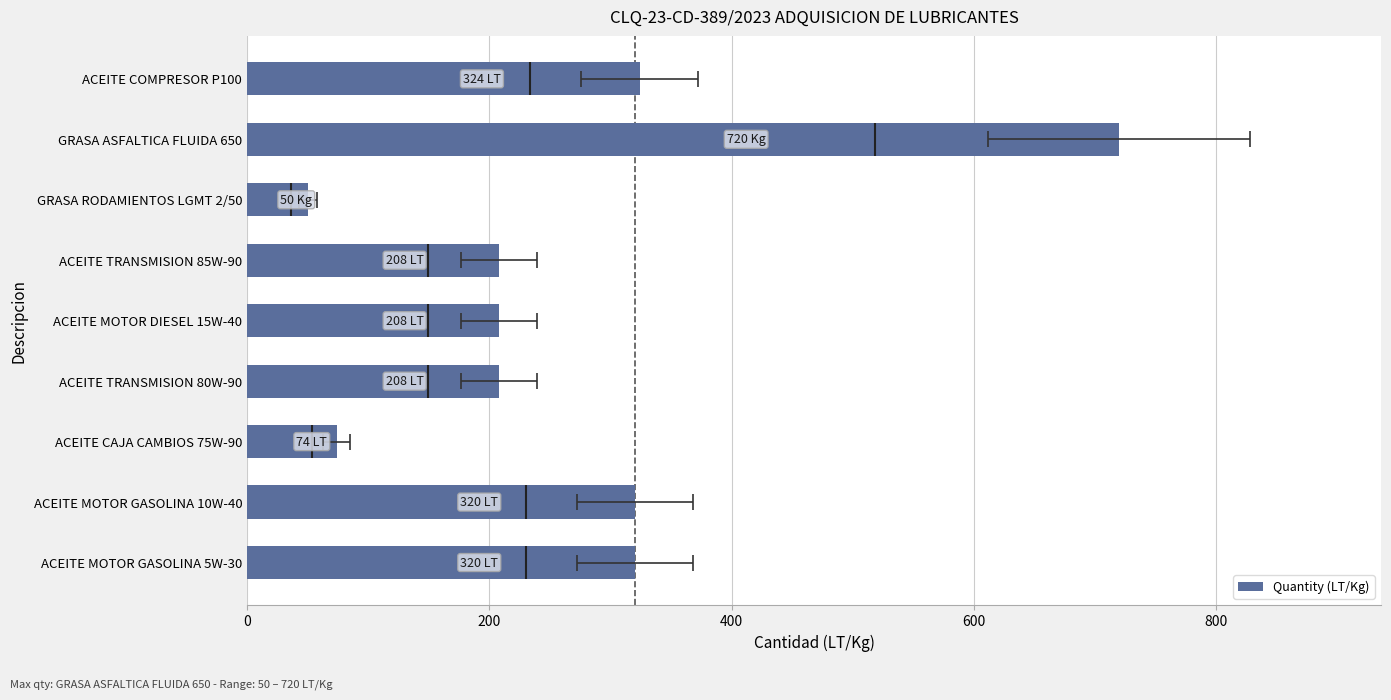

What is the value of the 1st bar from the left?

320